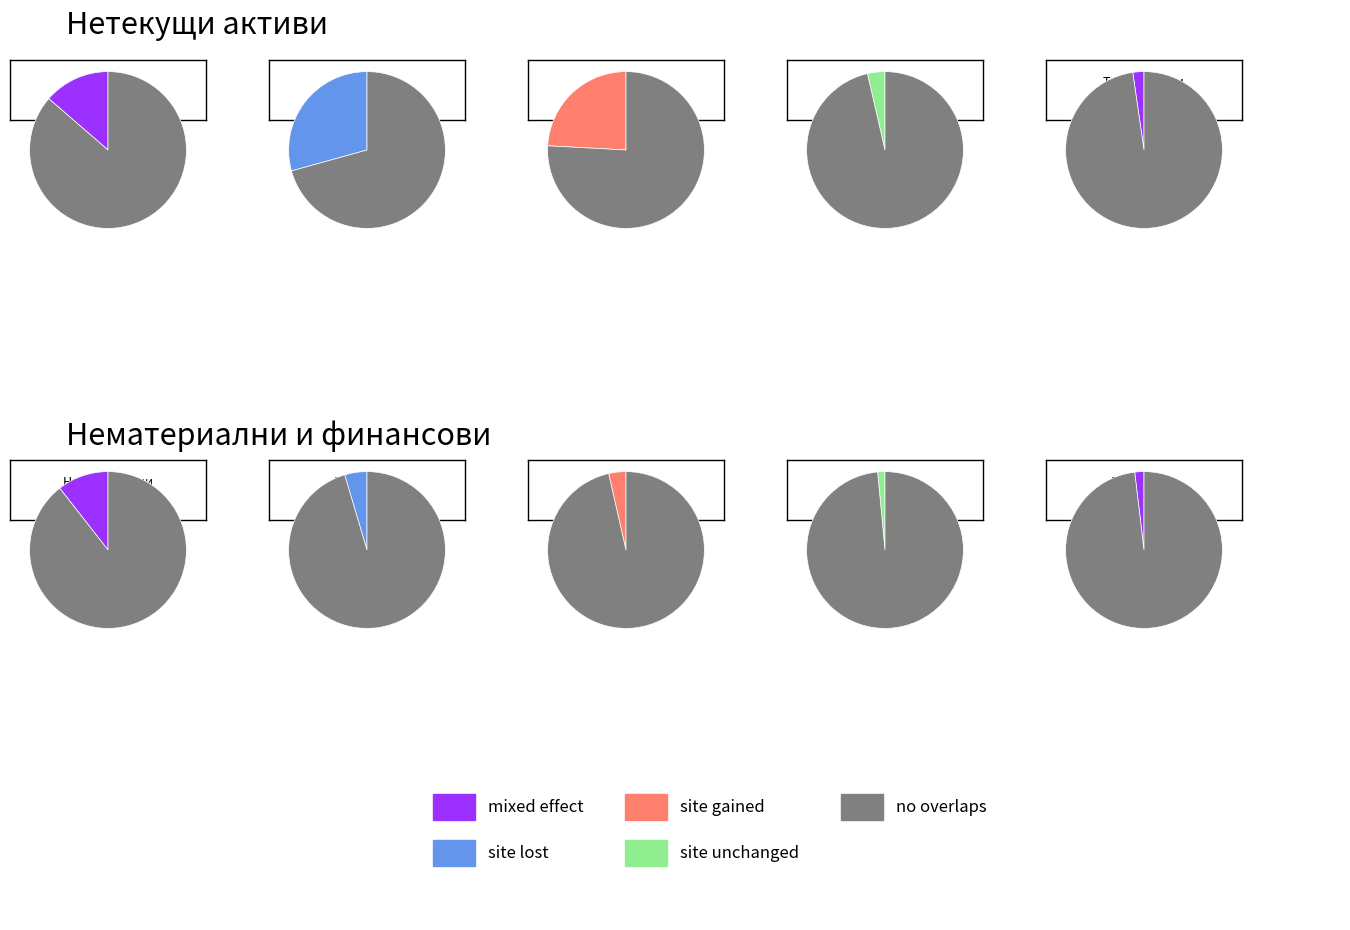

How many slices are in this pie chart?

10